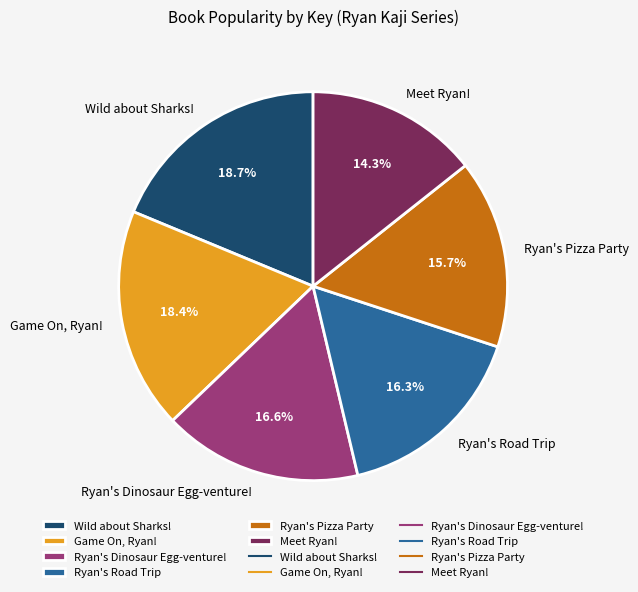

To the nearest percent, what percentage of the pie is Game On, Ryan!?

18%